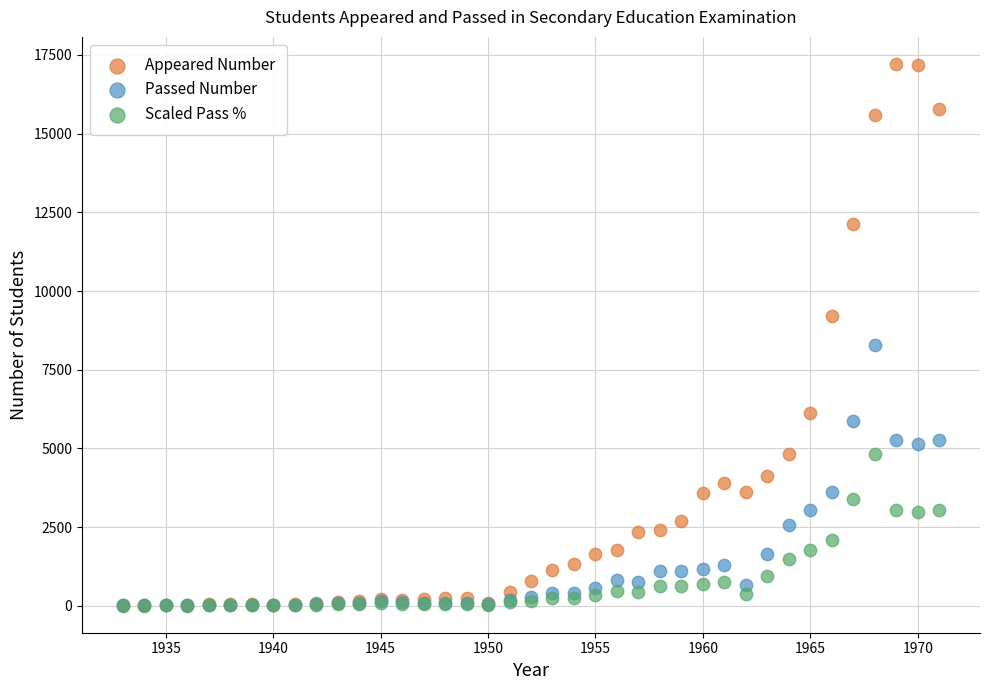

Across all series, what Y value is closest to 8609?

8294.0